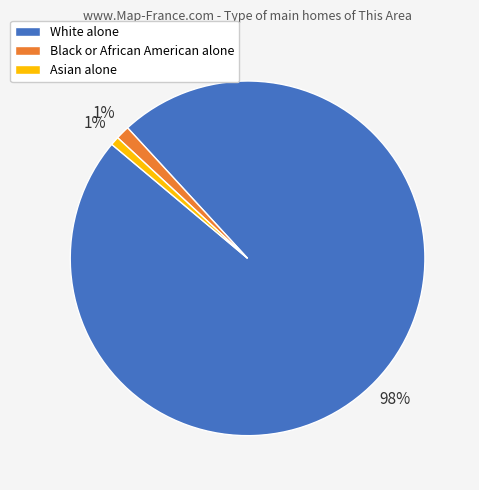

To the nearest percent, what is the difference between the largest and smallest slice percentages?

97%